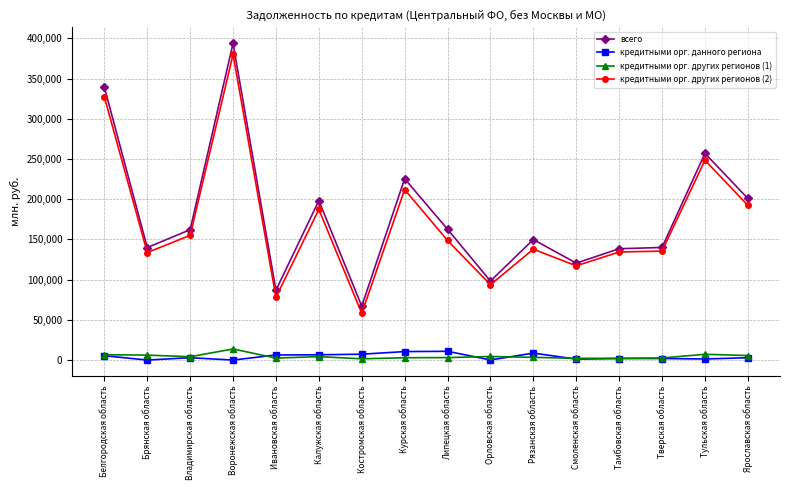

True or false: всего has a value of 27783 at Костромская область.

False